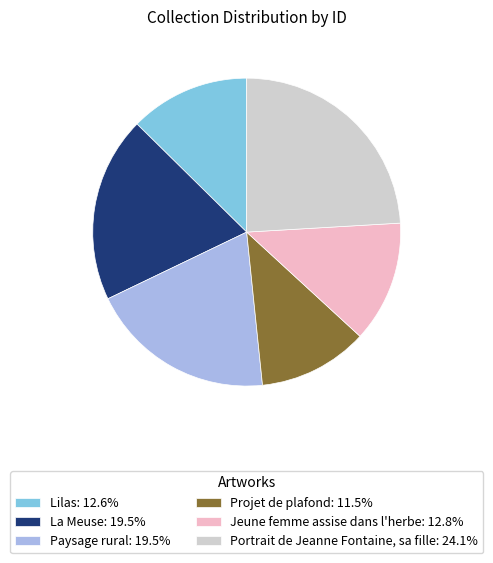

True or false: Portrait de Jeanne Fontaine, sa fille accounts for 34% of the total.

False